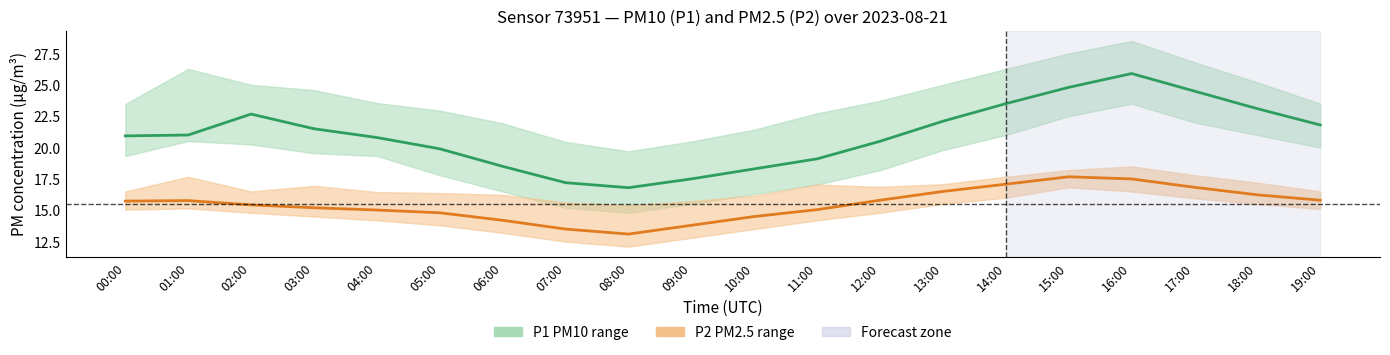

Reading left to right, what are all the values shown in this chart?

P1 center: 00:00=20.9	01:00=21.0	02:00=22.7	03:00=21.5	04:00=20.8	05:00=19.9	06:00=18.5	07:00=17.2	08:00=16.8	09:00=17.5	10:00=18.3	11:00=19.1	12:00=20.5	13:00=22.1	14:00=23.5	15:00=24.8	16:00=25.9	17:00=24.5	18:00=23.1	19:00=21.8
P2 center: 00:00=15.7	01:00=15.8	02:00=15.4	03:00=15.2	04:00=15.0	05:00=14.8	06:00=14.2	07:00=13.5	08:00=13.1	09:00=13.8	10:00=14.5	11:00=15.1	12:00=15.8	13:00=16.5	14:00=17.1	15:00=17.7	16:00=17.5	17:00=16.8	18:00=16.2	19:00=15.8